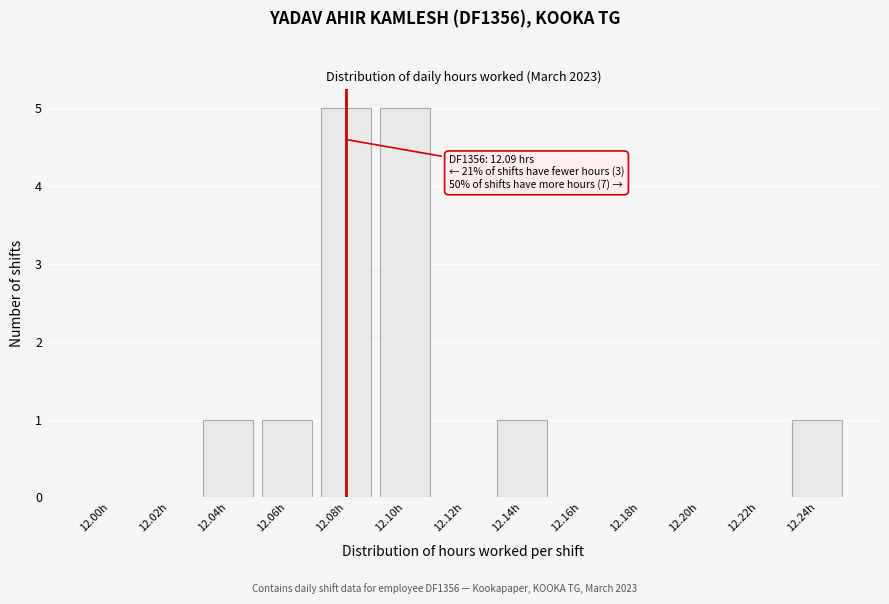

Reading left to right, what are all the values shown in this chart?

12.00h=0	12.02h=0	12.04h=1	12.06h=1	12.08h=5	12.10h=5	12.12h=0	12.14h=1	12.16h=0	12.18h=0	12.20h=0	12.22h=0	12.24h=1